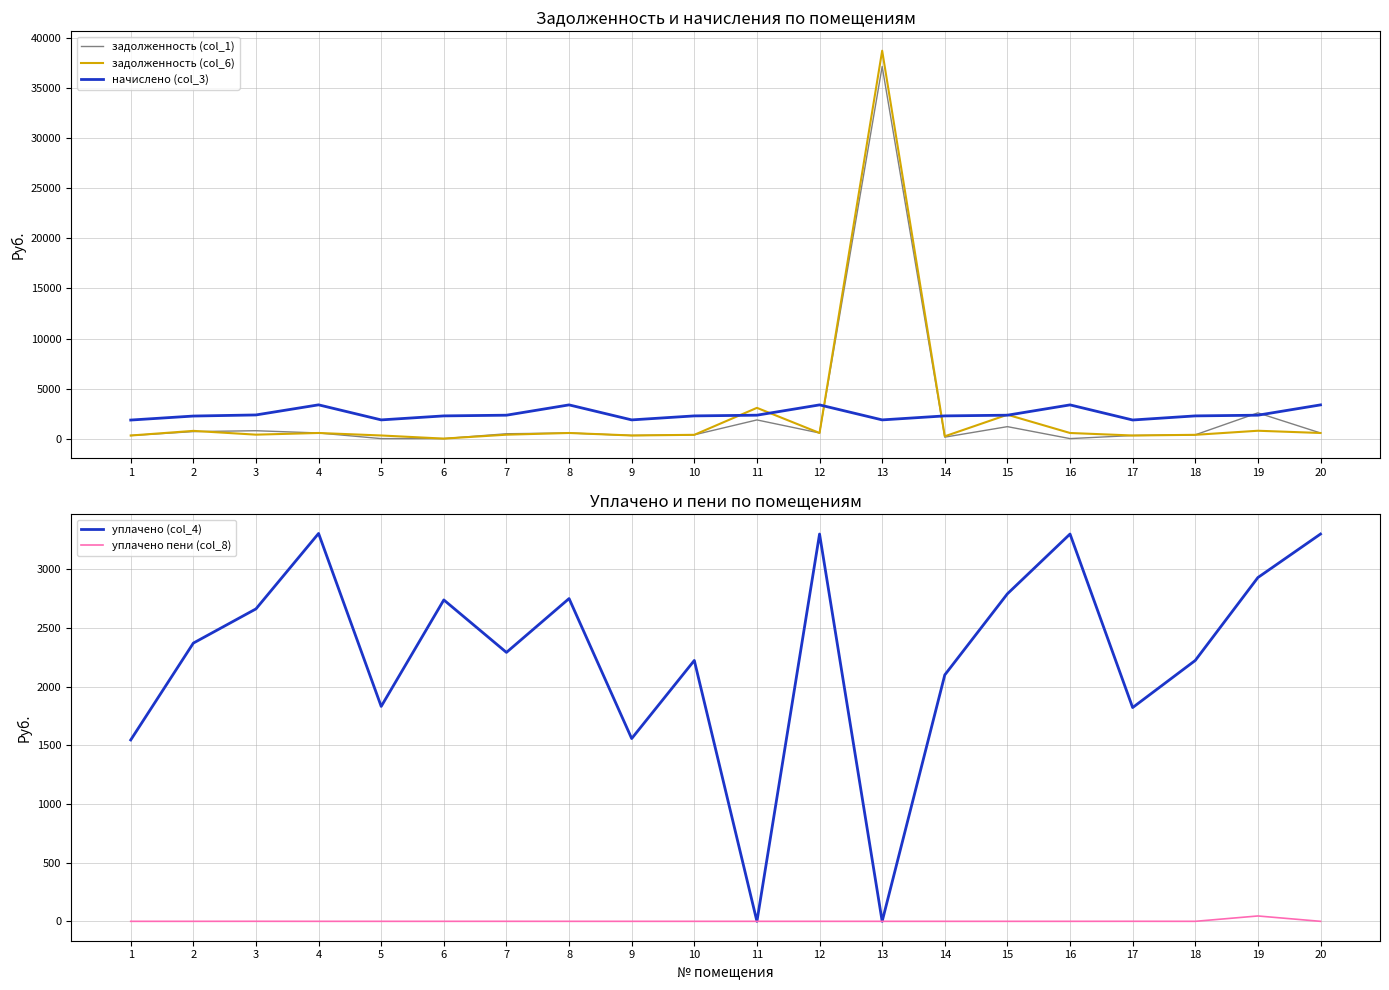

Reading left to right, what are all the values shown in this chart?

задолженность (col_1): 309.0	700.7	788.0	562.3	0.0	0.0	484.4	561.4	311.5	378.2	1865.6	561.4	37178.0	146.1	1195.2	0.0	309.9	378.2	2571.1	561.4
задолженность (col_6): 309.0	772.7	394.0	562.3	311.5	0.0	389.8	561.4	311.5	378.2	3072.8	561.4	38752.6	230.6	2385.4	561.4	309.9	378.2	785.6	561.4
начислено (col_3): 1854.2	2254.1	2364.1	3373.7	1869.2	2269.1	2339.0	3368.6	1869.2	2269.1	2339.0	3368.6	1869.2	2269.1	2339.0	3368.6	1859.3	2269.1	2339.0	3368.6
уплачено (col_4): 1545.7	2371.0	2662.5	3305.5	1831.5	2739.0	2291.8	2750.5	1557.7	2223.2	0.0	3300.6	0.0	2100.0	2791.2	3300.6	1821.7	2223.2	2929.7	3300.6
уплачено пени (col_8): 0.0	0.0	0.3	0.0	0.0	0.0	0.1	0.0	0.0	0.0	0.0	0.0	0.0	0.0	0.0	0.0	0.3	0.0	45.7	0.0